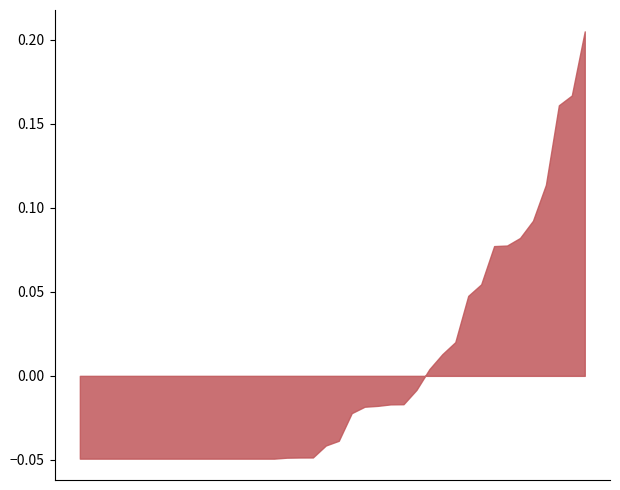

How many lines are shown in the chart?

1